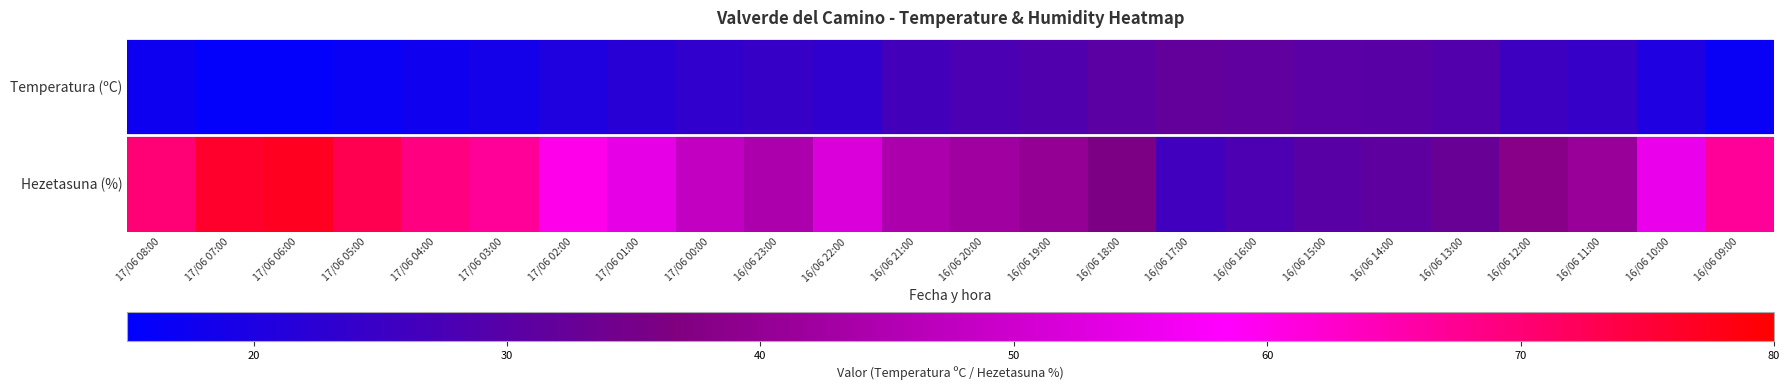

Reading left to right, extract all data points from this chart.

Temperatura (ºC): 17/06 08:00=17.4	17/06 07:00=15.7	17/06 06:00=15.7	17/06 05:00=16.7	17/06 04:00=17.7	17/06 03:00=18.7	17/06 02:00=20.4	17/06 01:00=22.0	17/06 00:00=23.4	16/06 23:00=24.5	16/06 22:00=23.2	16/06 21:00=26.6	16/06 20:00=27.7	16/06 19:00=28.9	16/06 18:00=30.6	16/06 17:00=31.8	16/06 16:00=31.4	16/06 15:00=30.4	16/06 14:00=30.2	16/06 13:00=29.0	16/06 12:00=25.5	16/06 11:00=24.2	16/06 10:00=20.2	16/06 09:00=16.6
Hezetasuna (%): 17/06 08:00=70.0	17/06 07:00=76.0	17/06 06:00=77.0	17/06 05:00=73.0	17/06 04:00=69.0	17/06 03:00=67.0	17/06 02:00=60.0	17/06 01:00=54.0	17/06 00:00=48.0	16/06 23:00=44.0	16/06 22:00=52.0	16/06 21:00=44.0	16/06 20:00=42.0	16/06 19:00=40.0	16/06 18:00=36.0	16/06 17:00=26.0	16/06 16:00=28.0	16/06 15:00=30.0	16/06 14:00=31.0	16/06 13:00=33.0	16/06 12:00=38.0	16/06 11:00=41.0	16/06 10:00=55.0	16/06 09:00=67.0